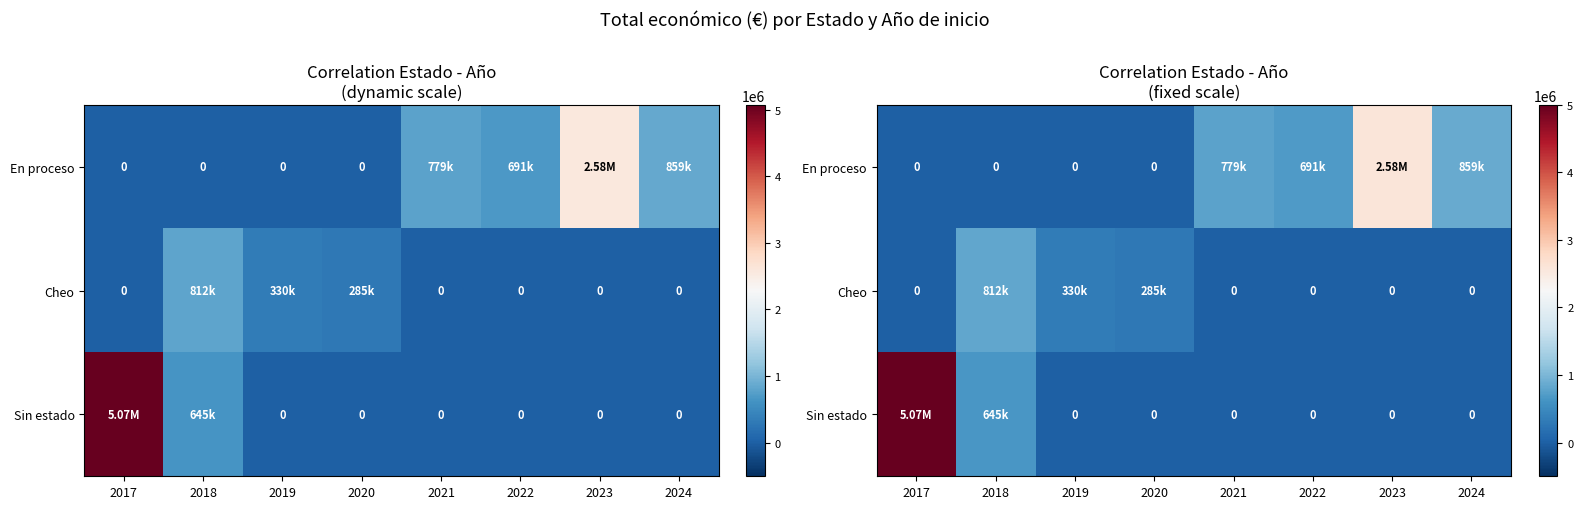

At which category does the chart reach its minimum across all series?

2017